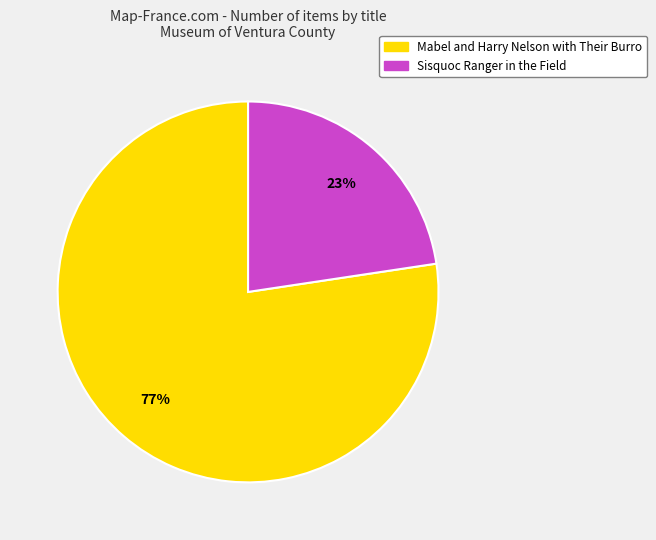

Is the sum of Sisquoc Ranger in the Field and Mabel and Harry Nelson with Their Burro greater than half?

Yes